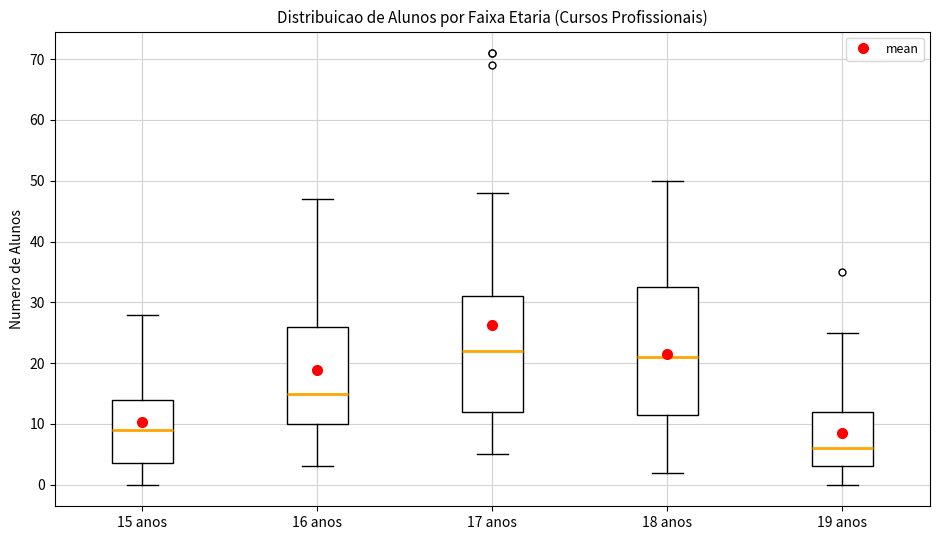

Reading left to right, read every box against the y-axis: the position of its median line, the range the box covers, and the ends of its whiskers. The values are not printed on the chart, so give them approximately, as read against the axis.

15 anos: median 9, box 4 to 14, whiskers 0 to 28
16 anos: median 15, box 10 to 26, whiskers 3 to 47
17 anos: median 22, box 12 to 31, whiskers 5 to 48
18 anos: median 21, box 12 to 33, whiskers 2 to 50
19 anos: median 6, box 3 to 12, whiskers 0 to 25